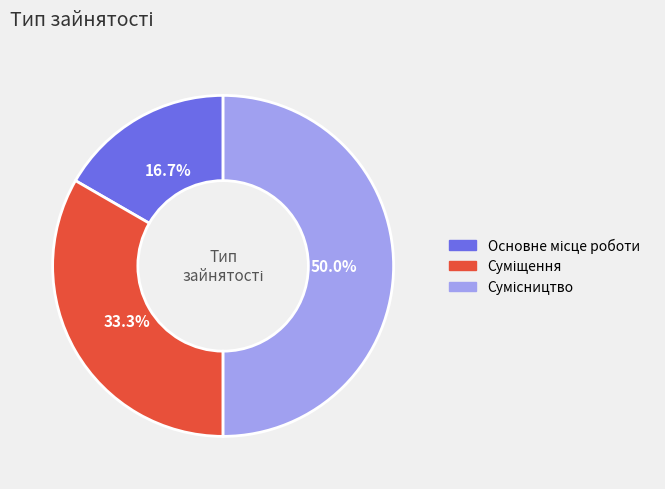

Is there a majority slice in this chart?

No